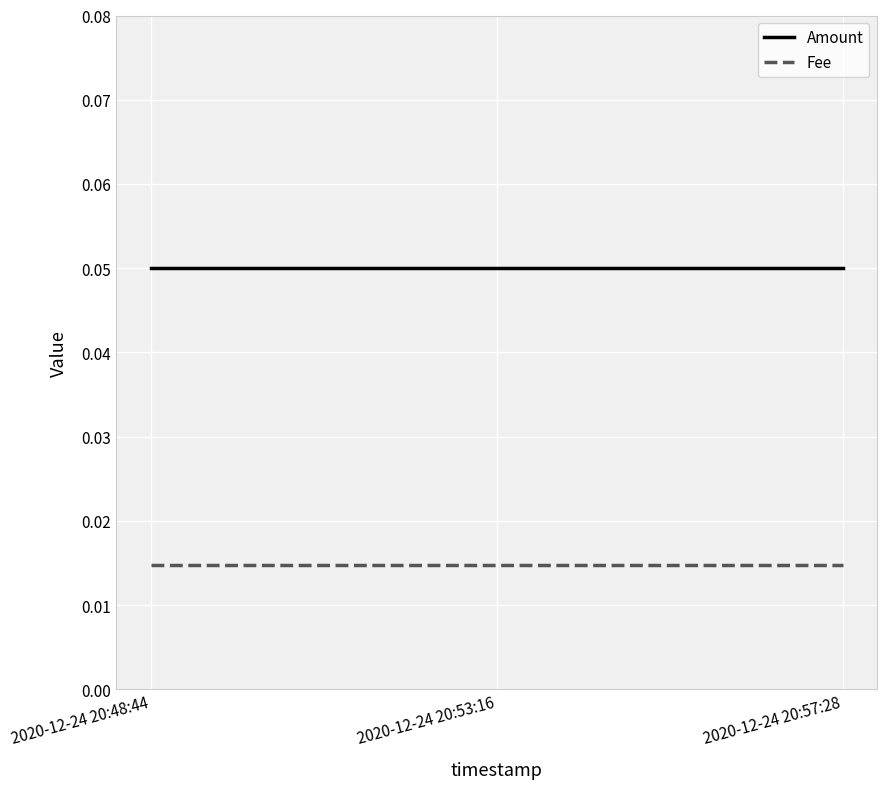

Is the value of Fee at 2020-12-24 20:53:16 greater than the value of Amount at 2020-12-24 20:48:44?

No